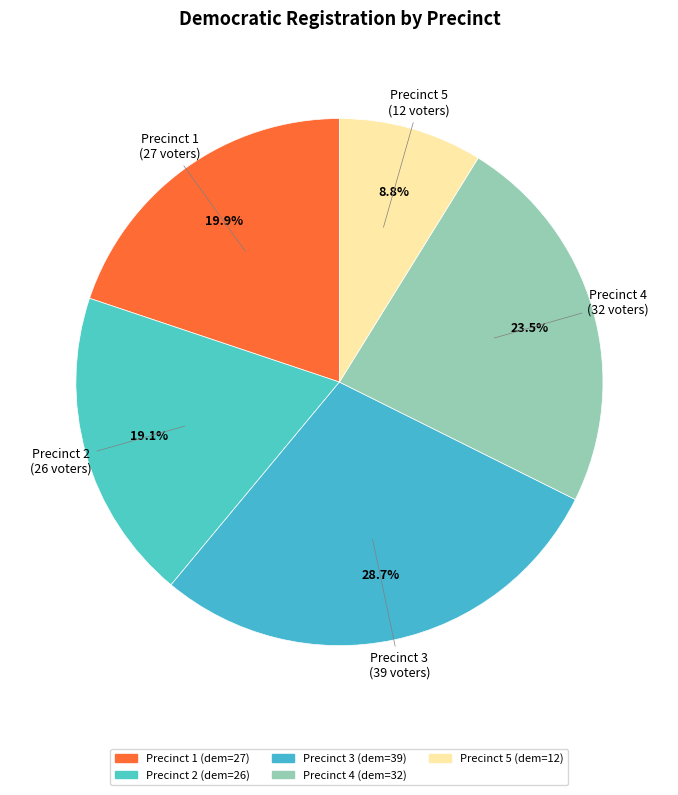

Count the number of slices in the pie.

5